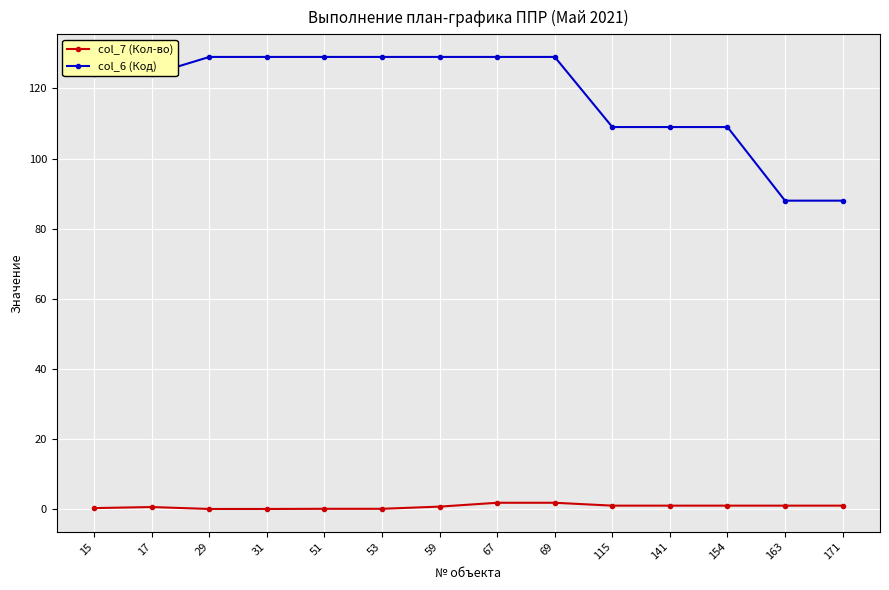

True or false: col_7 (Кол-во) and col_6 (Код) intersect in this chart.

False